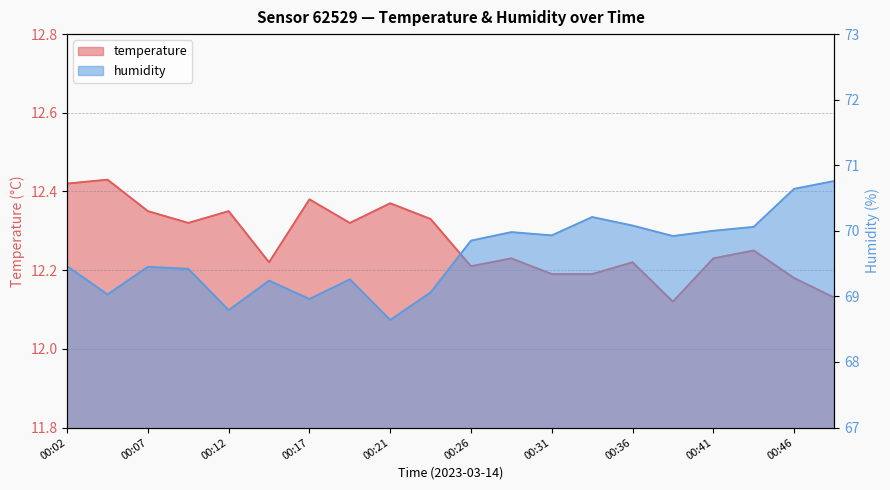

The humidity series shows 69.5 at 00:07. True or false?

True